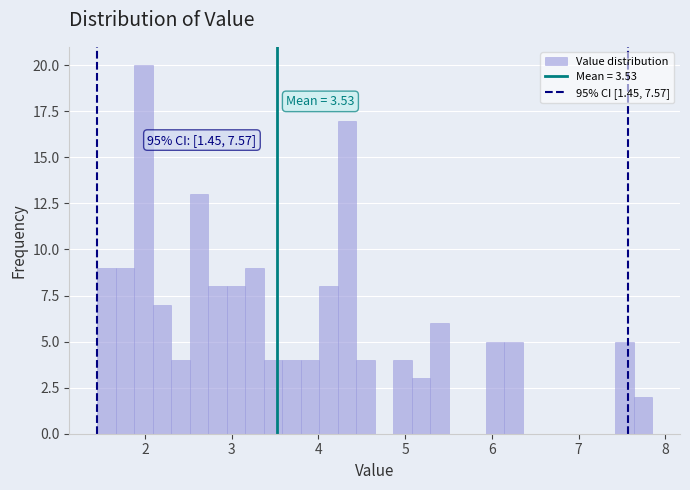

Read against the x-axis, roughly where is the centre of the tallest bar?

2.0